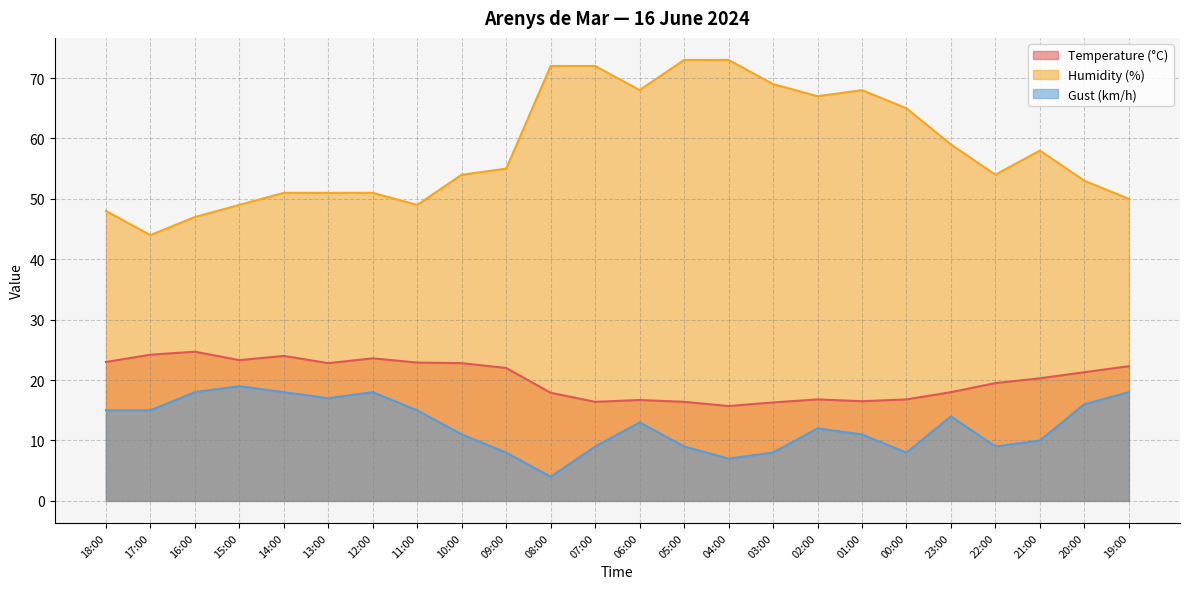

What is the lowest value of the Humidity (%) series?

44.0